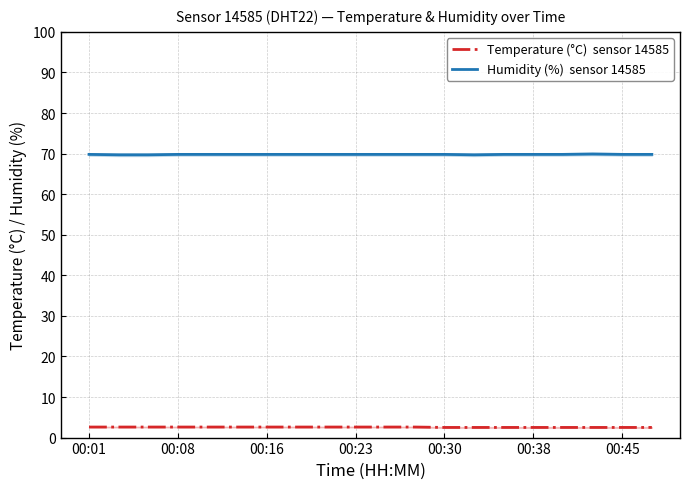

The value of Temperature (°C)  sensor 14585 at 00:23 is 4.4. True or false?

False